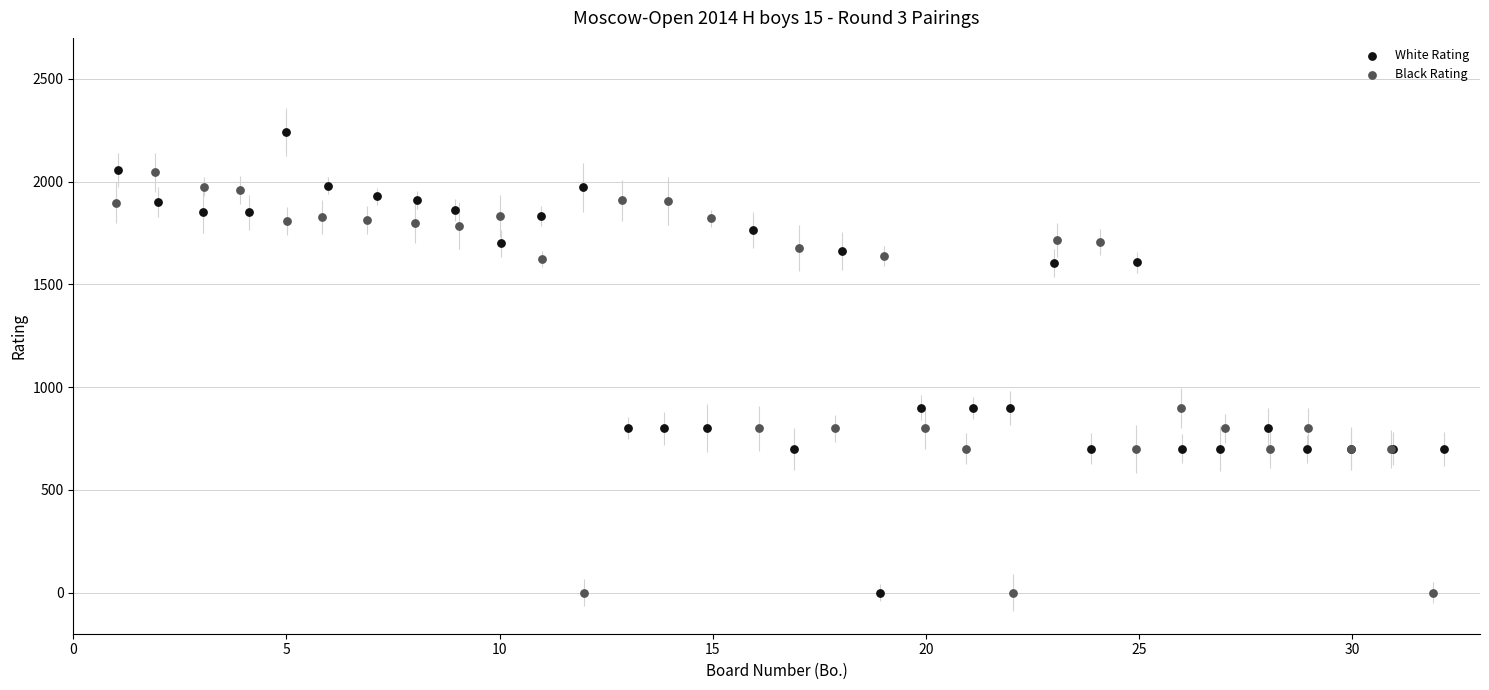

Which series reaches the maximum Y coordinate?

White Rating